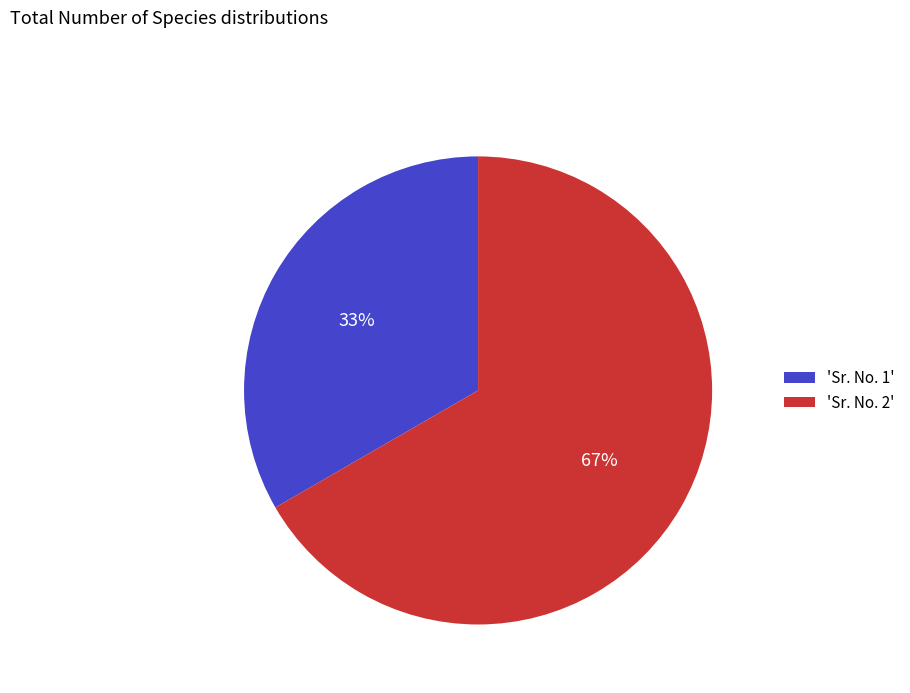

Is there any slice that represents more than half of the pie?

Yes